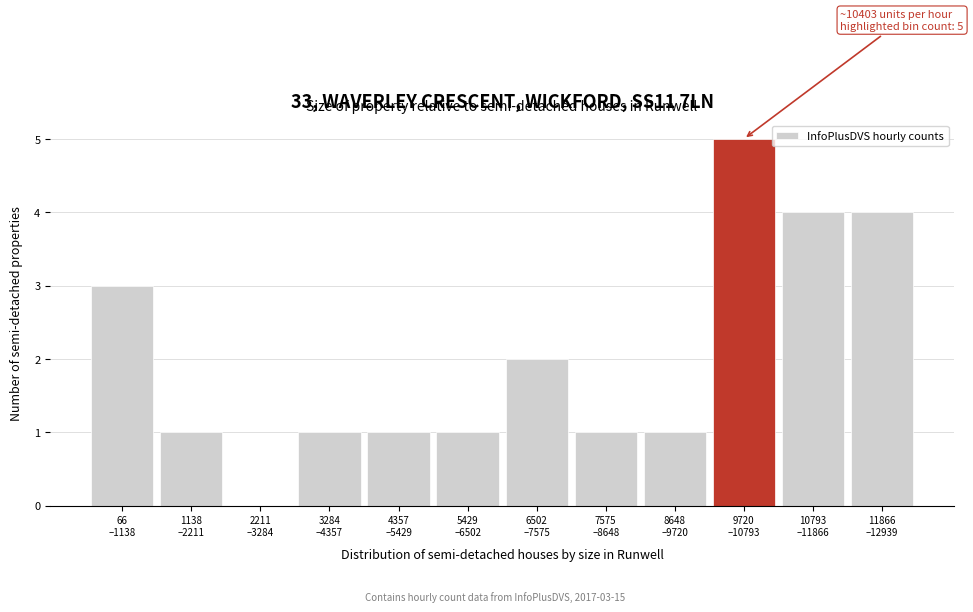

What is the maximum value shown in the chart?

5